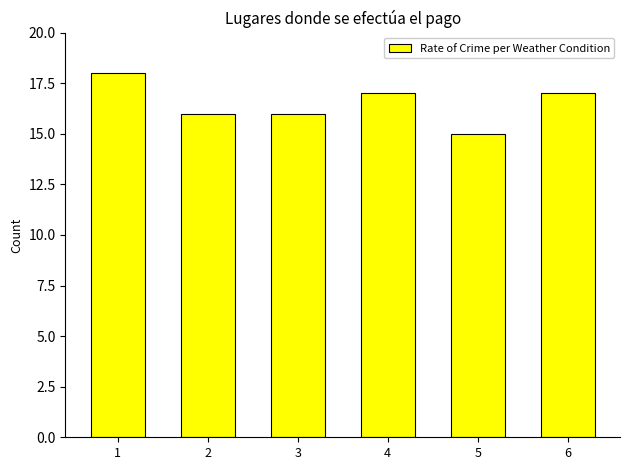

Are the bars grouped side by side (vs. stacked)?

No